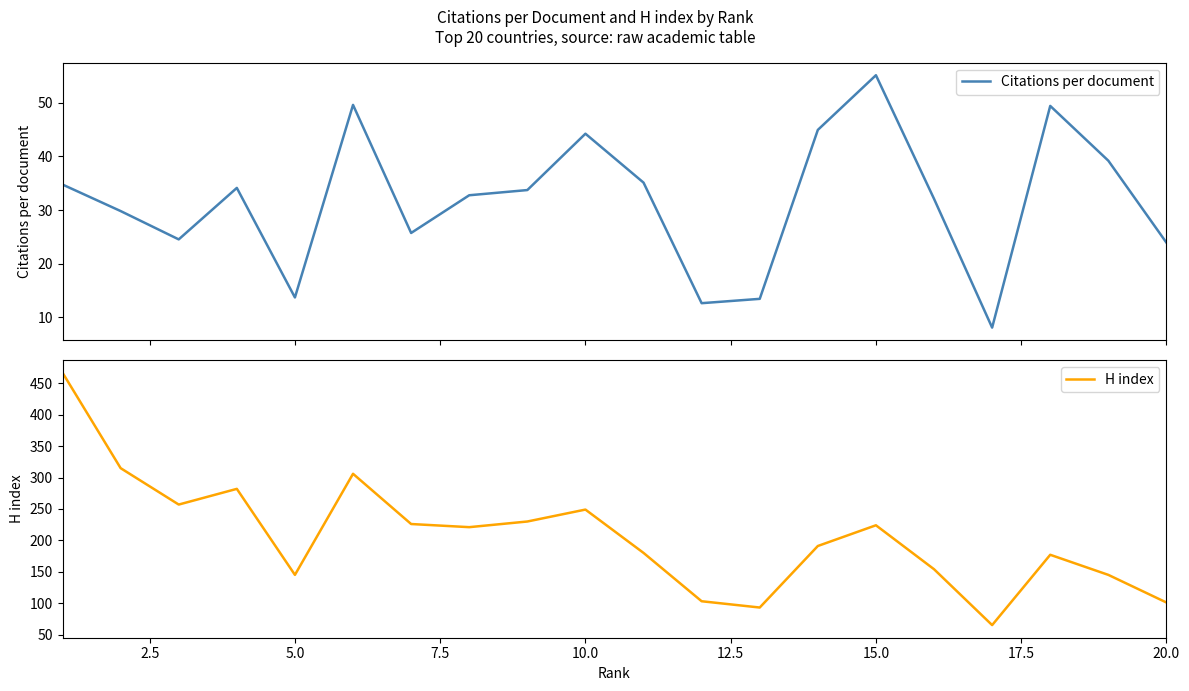

The value of H index at 20.0 is 48. True or false?

False